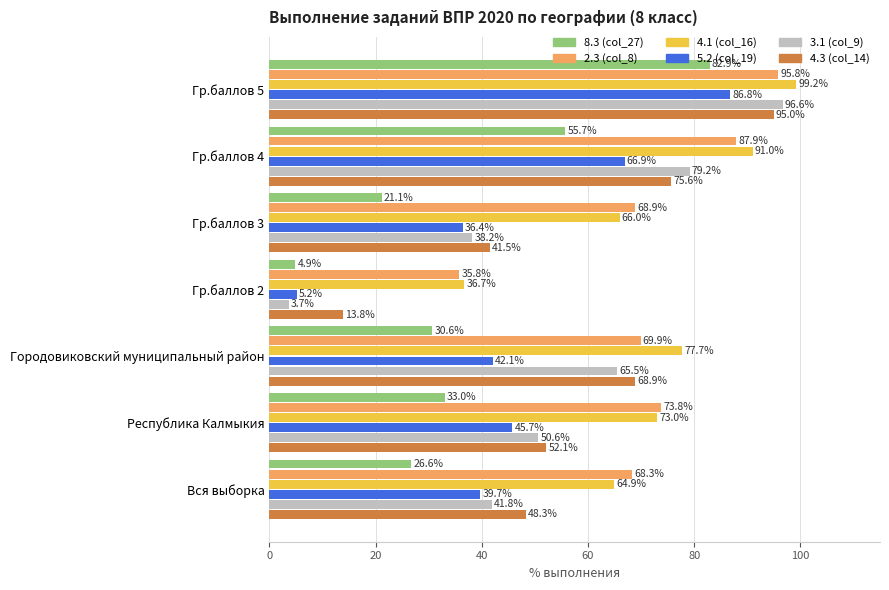

Which series changed the most between Вся выборка and Республика Калмыкия?

3.1 (col_9)